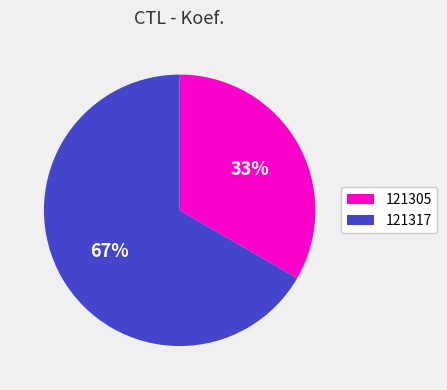

Count the number of slices in the pie.

2